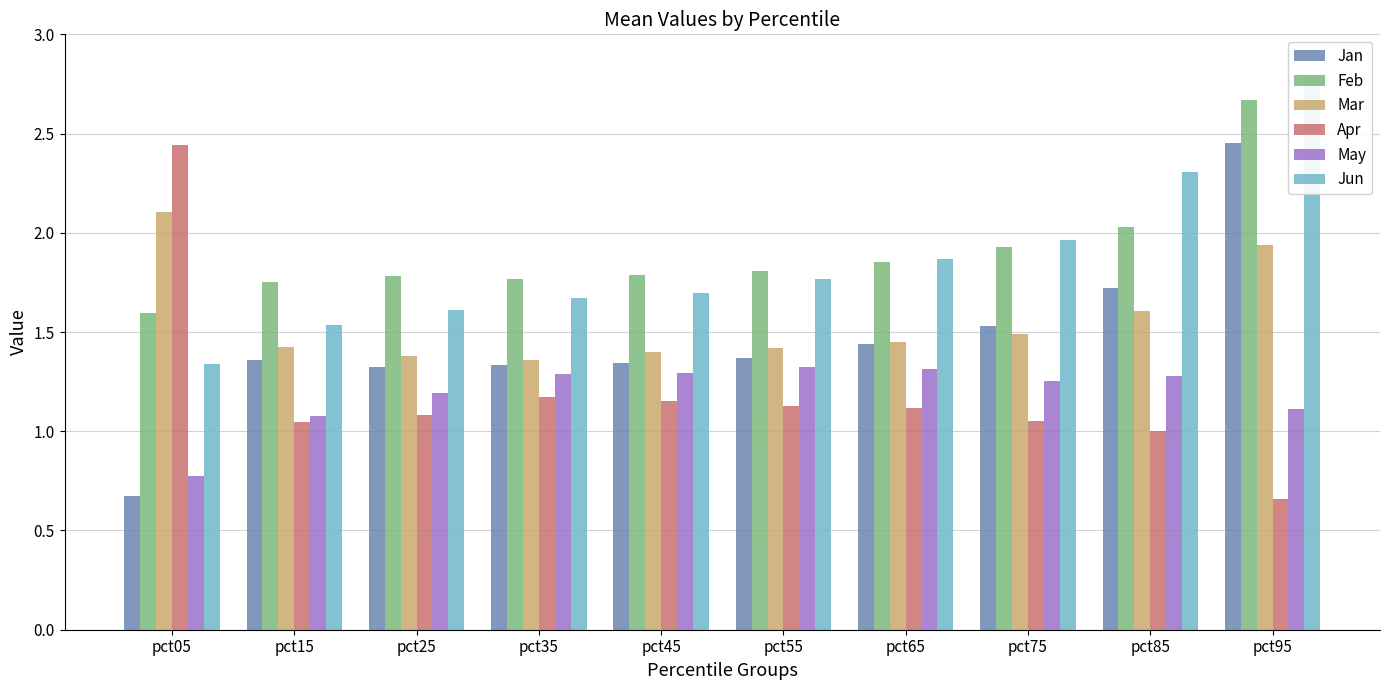

How many distinct data groups are displayed?

6